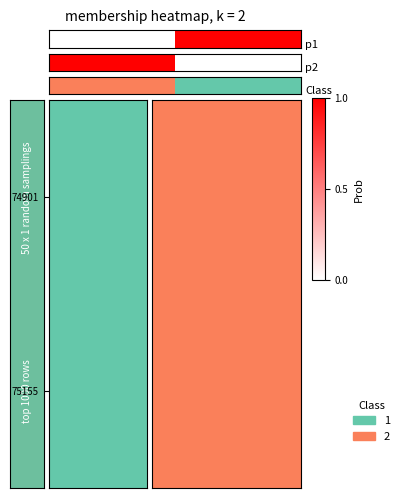

What is the maximum value shown in the chart?

1